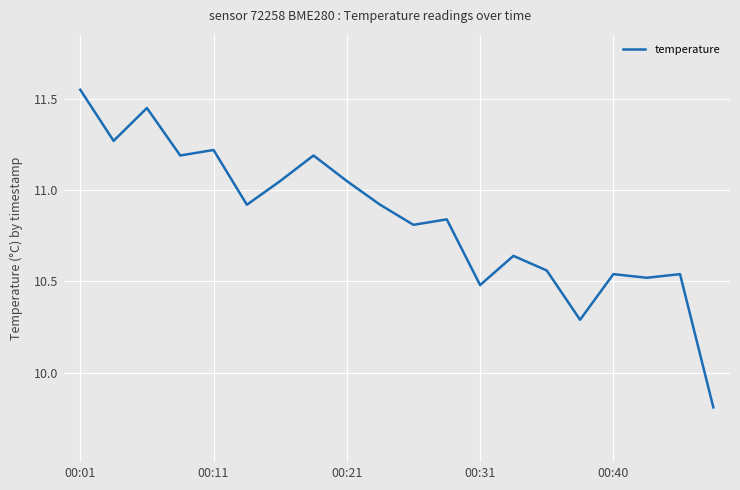

What is the difference between the maximum and minimum values?

1.7